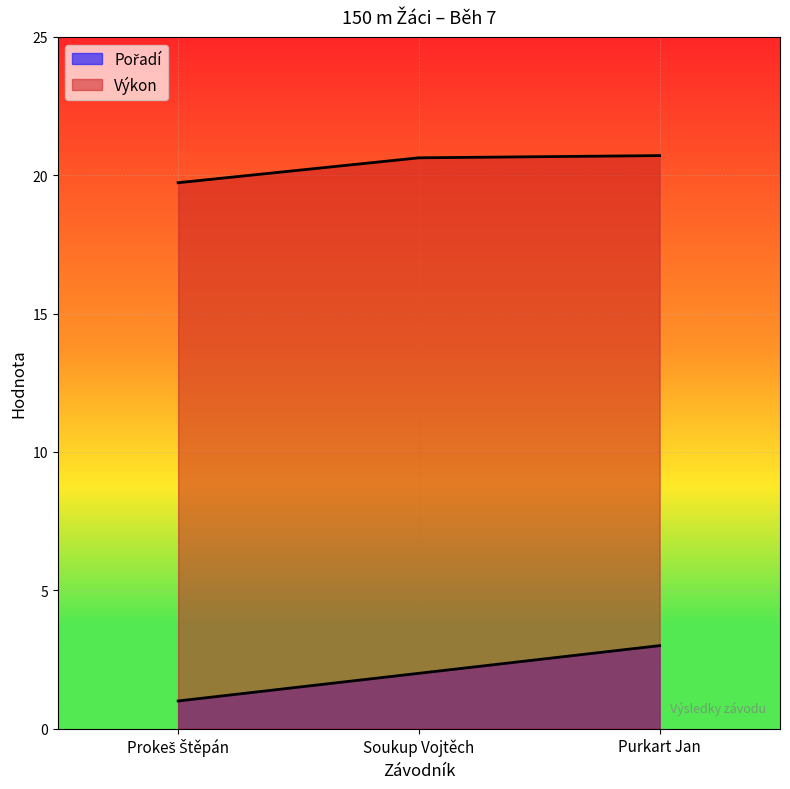

What is the difference between the Výkon values at Prokeš Štěpán and Soukup Vojtěch?

0.9